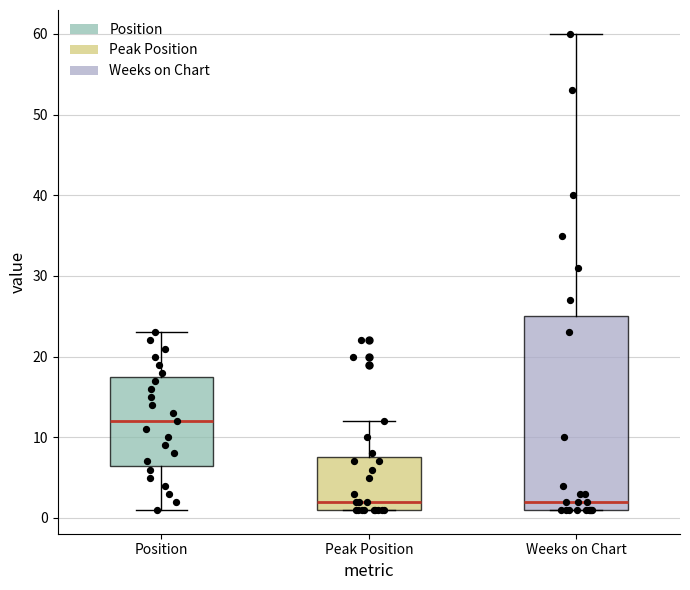

Reading left to right, read every box against the y-axis: the position of its median line, the range the box covers, and the ends of its whiskers. The values are not printed on the chart, so give them approximately, as read against the axis.

Position: median 12, box 7 to 18, whiskers 1 to 23
Peak Position: median 2, box 1 to 8, whiskers 1 to 12
Weeks on Chart: median 2, box 1 to 25, whiskers 1 to 60